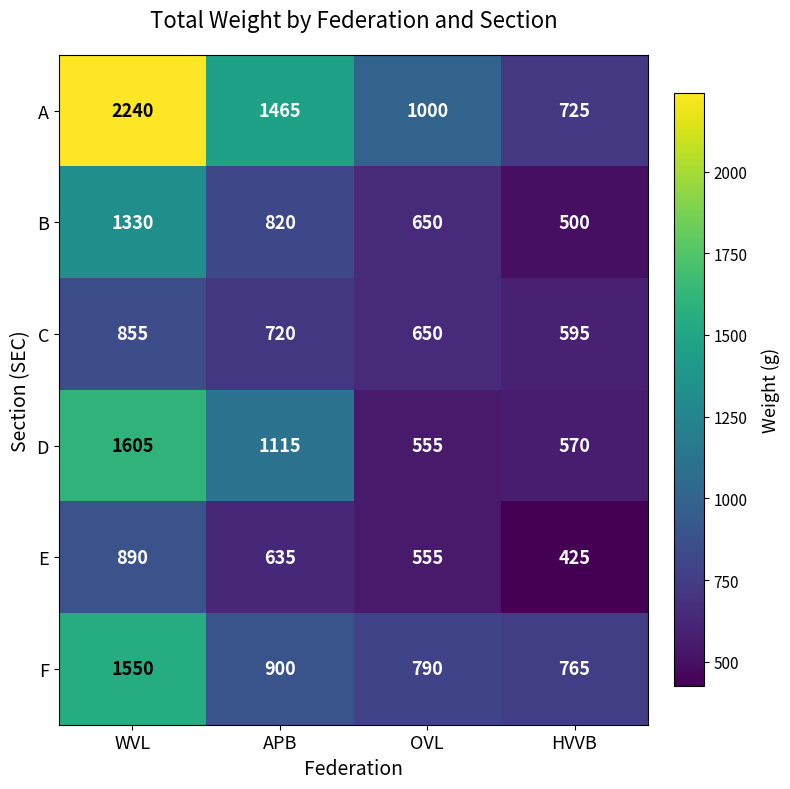

List the series in order of their peak value, lowest first.

C, E, B, F, D, A